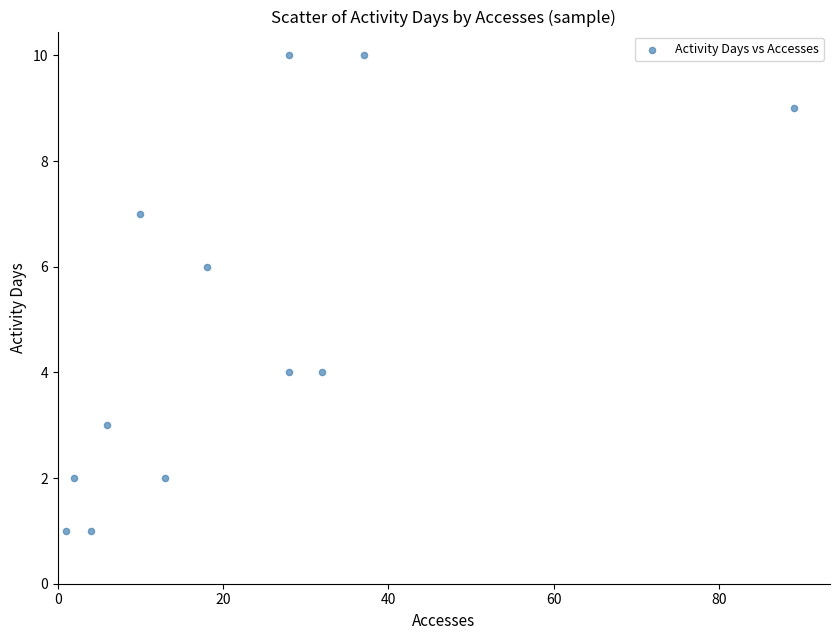

What is the range of Y values (max minus min)?

9